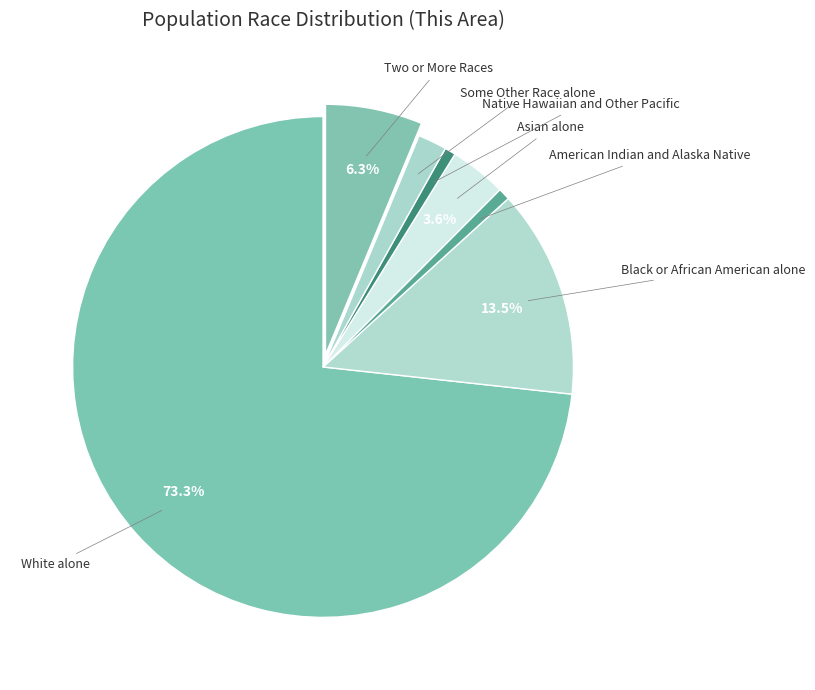

How many slices are in this pie chart?

7